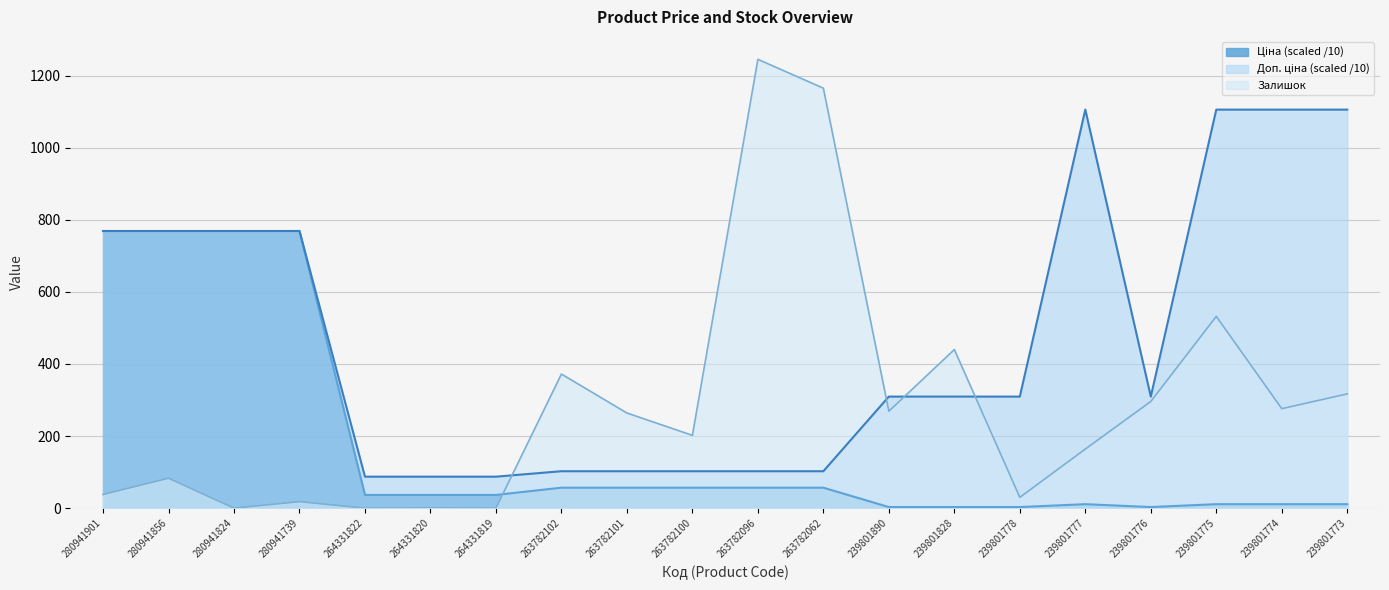

At 239801774, list the series in order from smallest to largest.

Ціна, Залишок, Доп. ціна